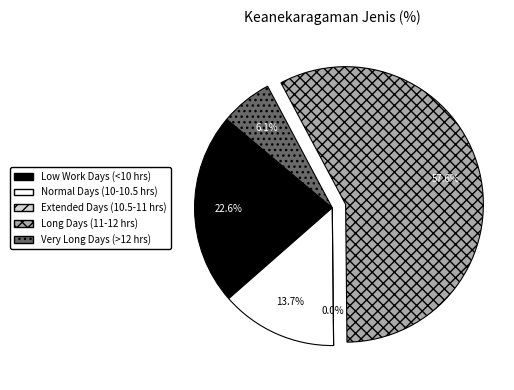

Is the sum of Day 24 and Day 2 greater than half?

No